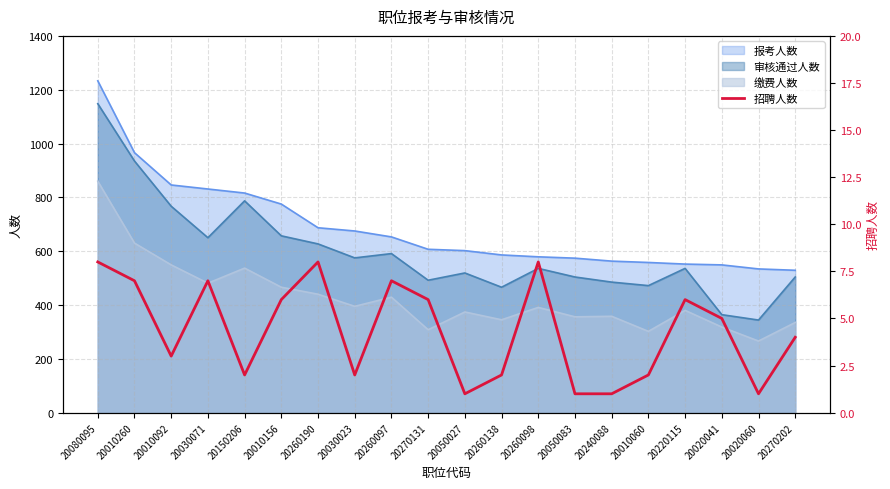

Which label corresponds to the largest value in the chart?

20080095